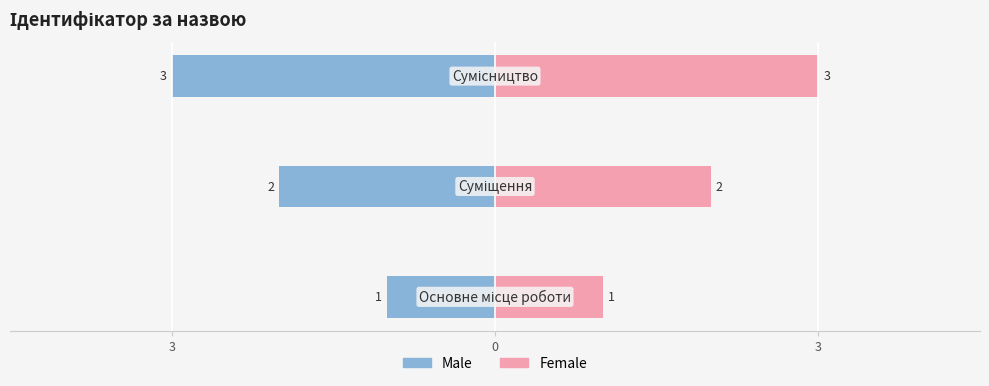

What is the lowest value of the Female series?

1